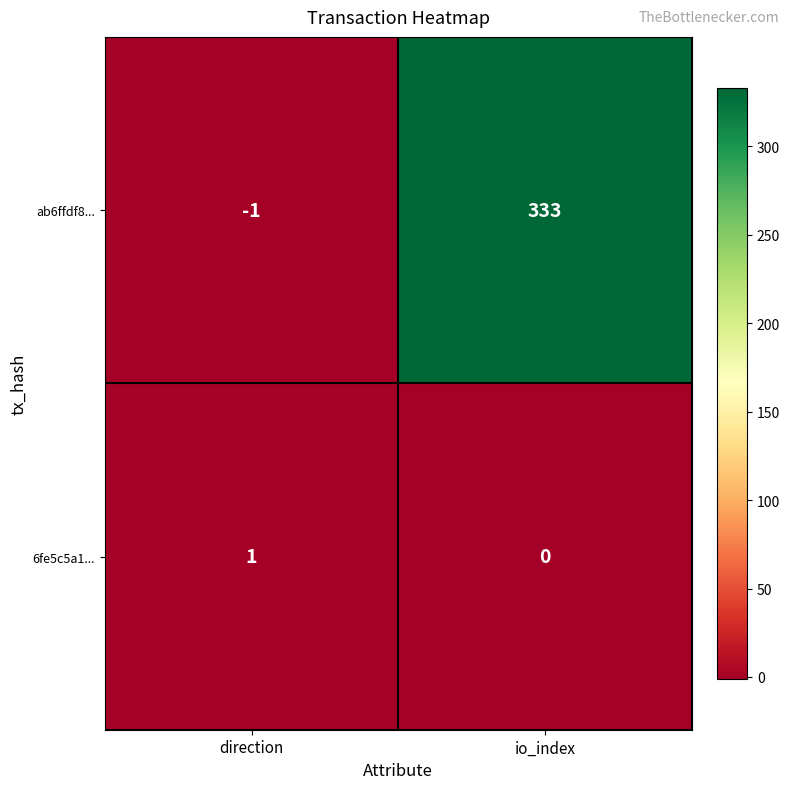

The ab6ffdf8... series shows -1 at direction. True or false?

True